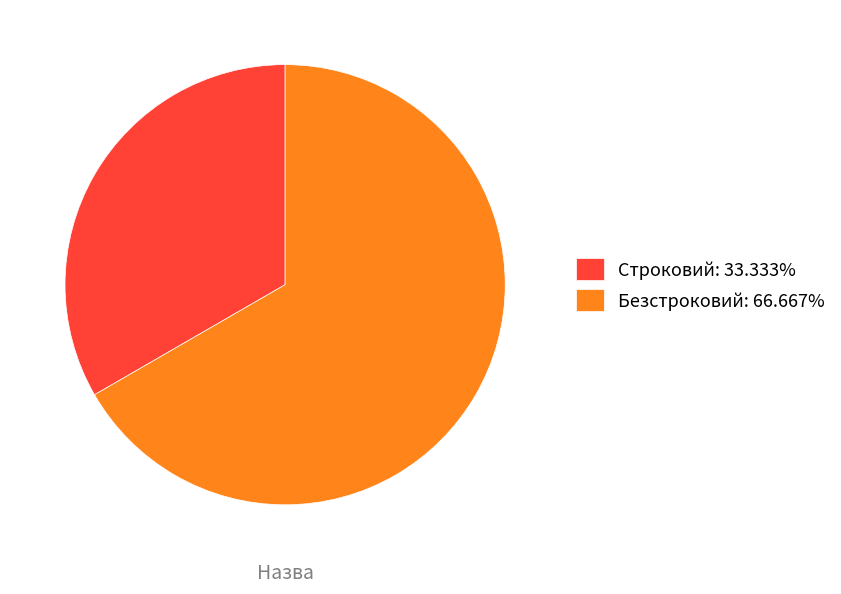

Do Безстроковий and Строковий together represent more than half of the pie?

Yes